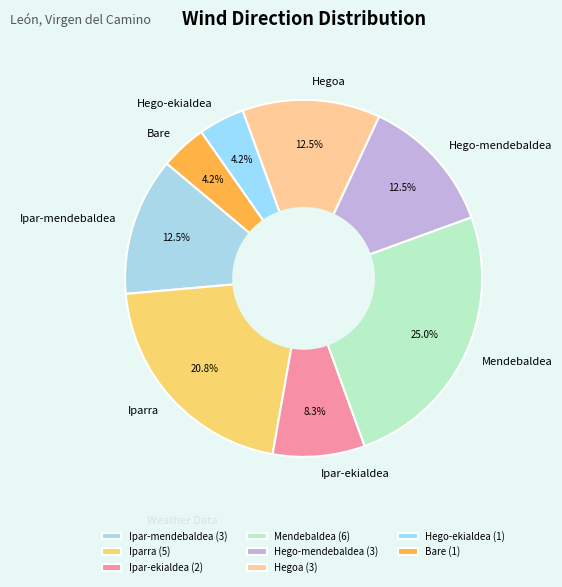

Approximately how many times larger is the value at Ipar-ekialdea compared to Hego-mendebaldea?

0.7